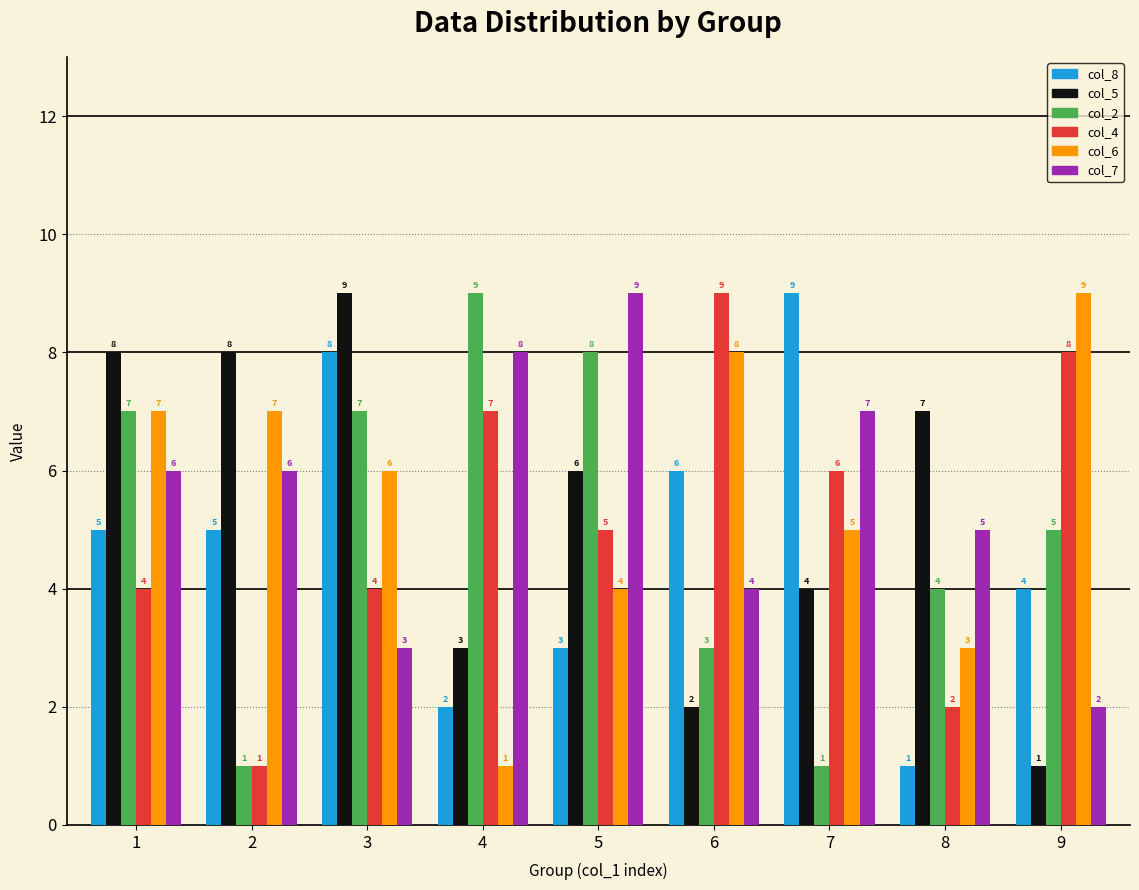

What is the value of the col_5 bar at the 4th from the left?

3